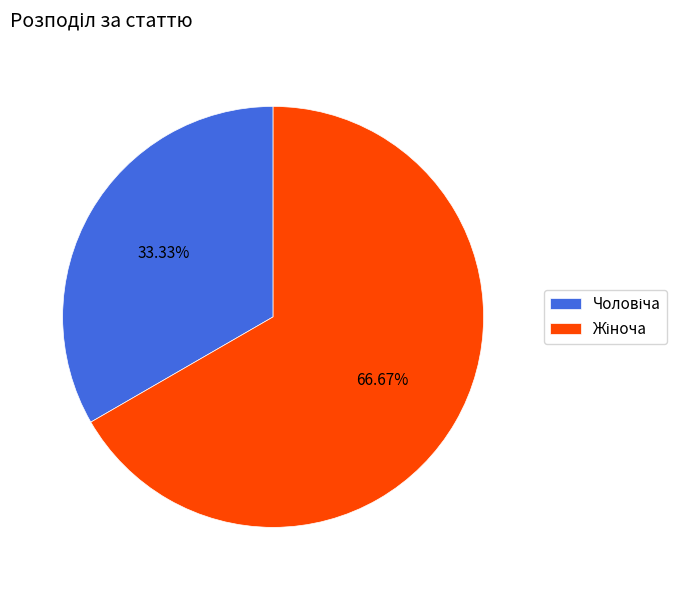

Does any single category account for the majority?

Yes